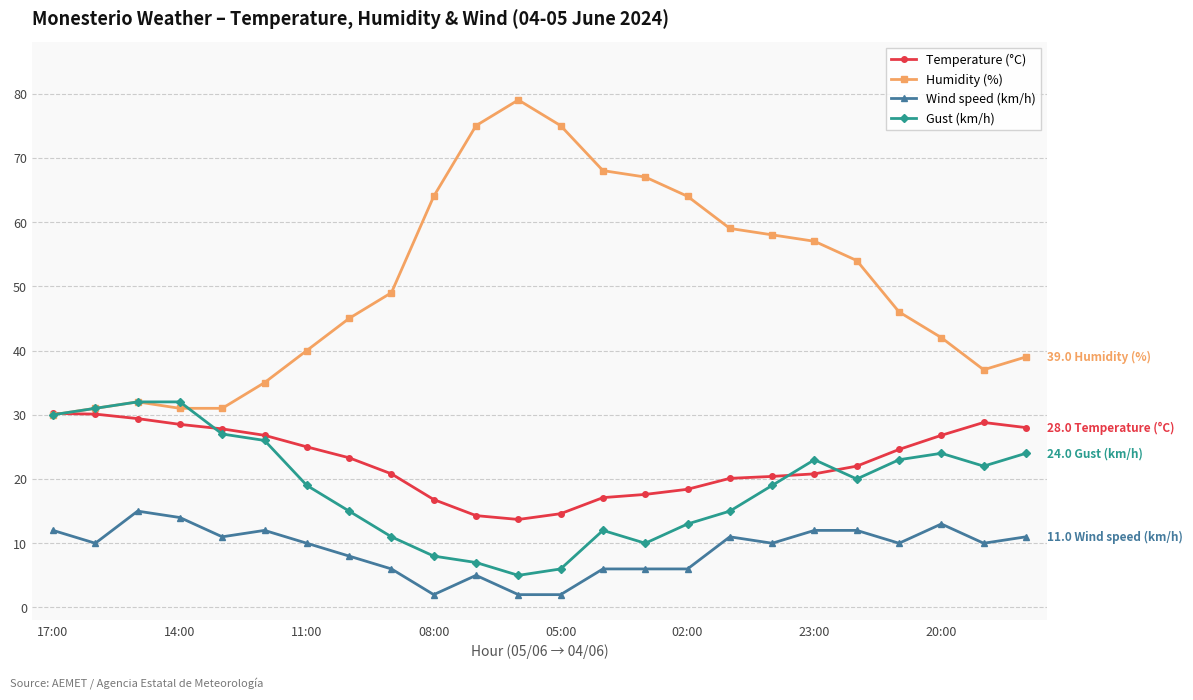

Which series has the widest spread of values?

Humidity (%)